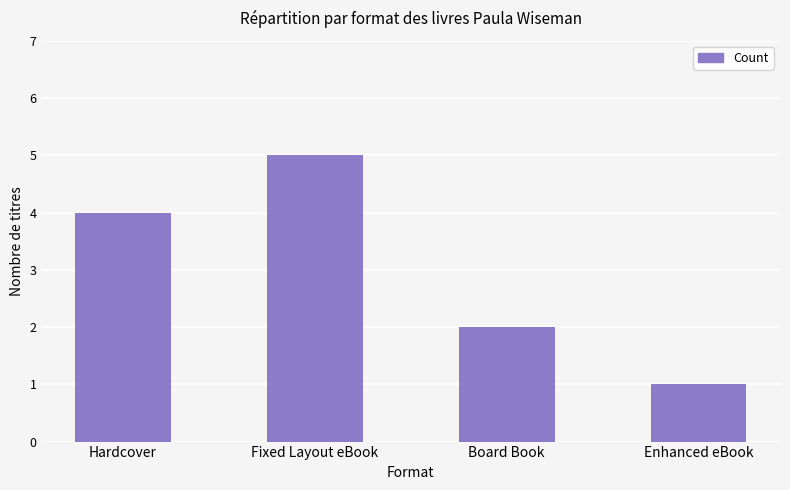

Is it true that the value at Hardcover is 4?

True